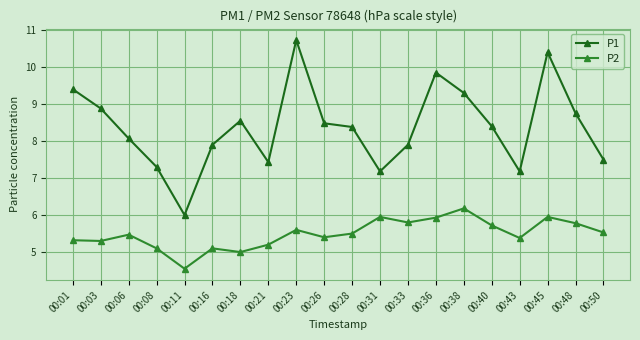

Which category has the highest value in the P1 series?

00:23